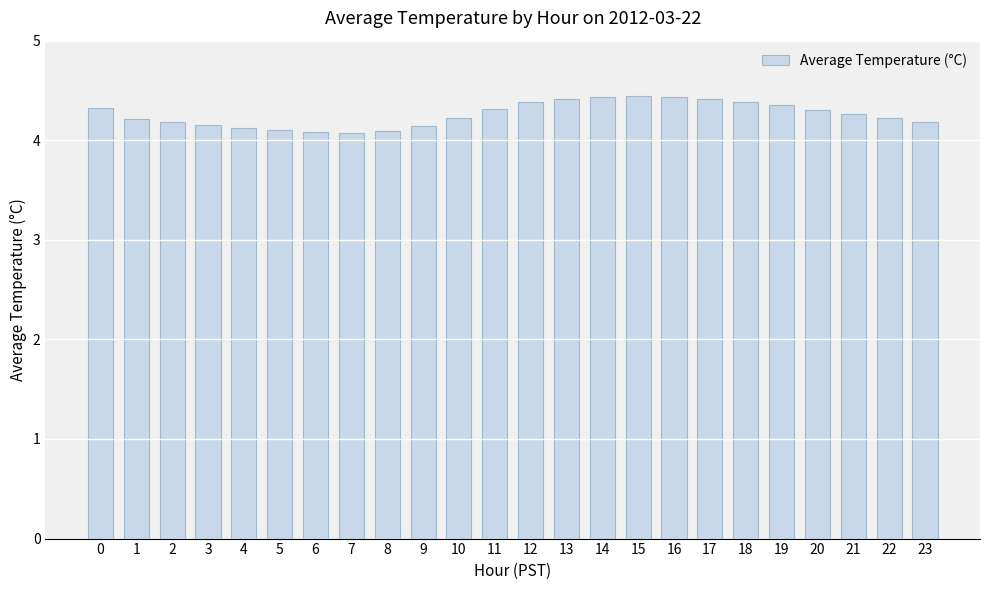

What is the difference between the maximum and minimum values?

0.4